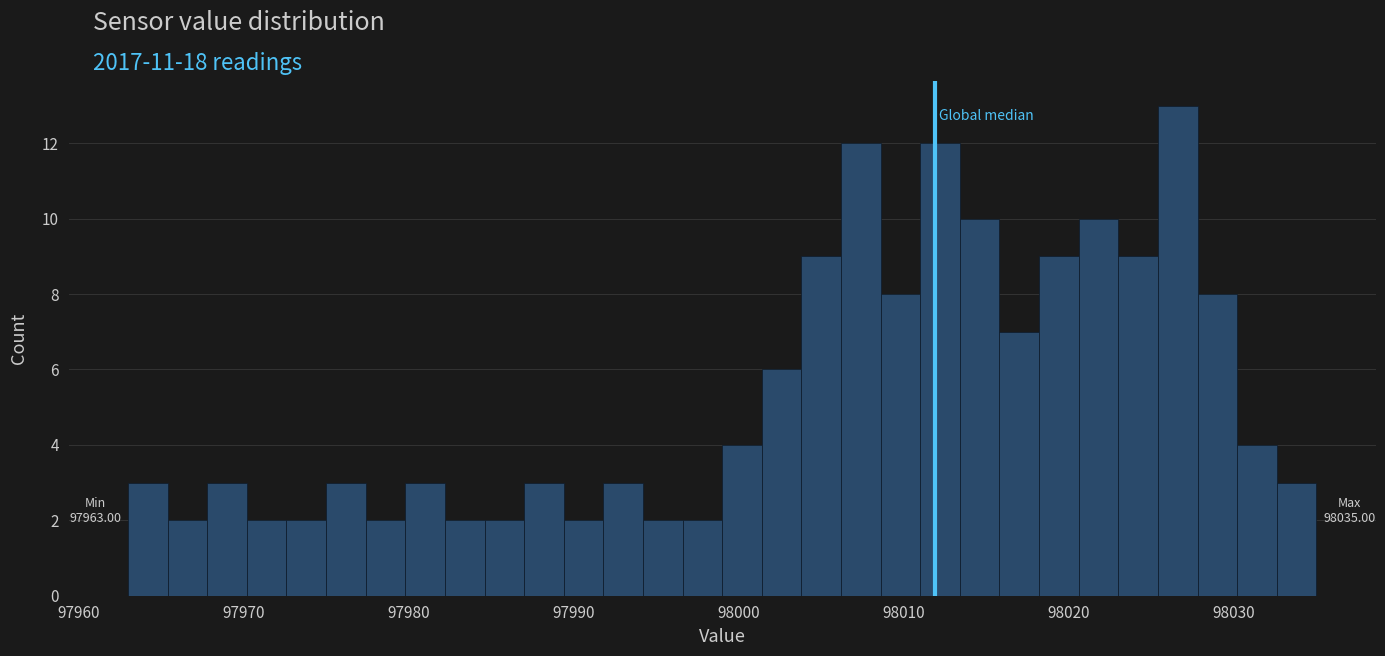

Read against the x-axis, roughly where is the centre of the tallest bar?

98027